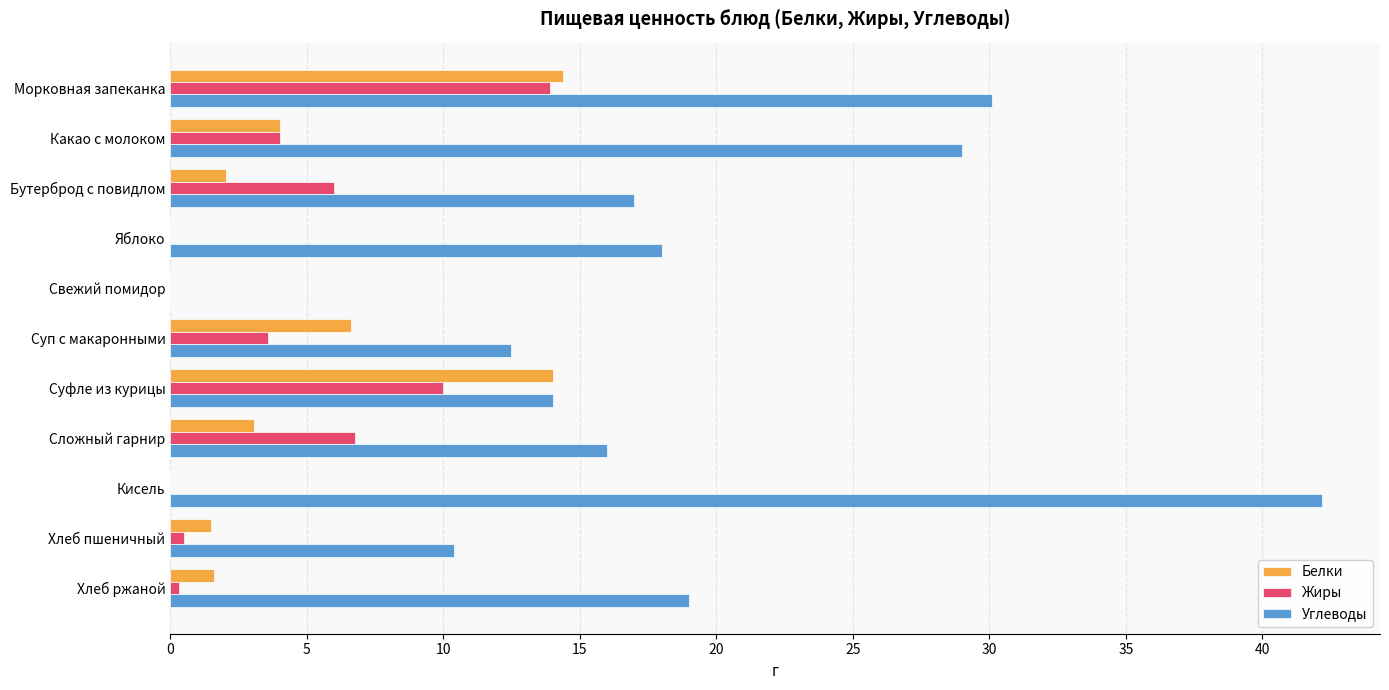

What is the greatest value displayed?

42.2